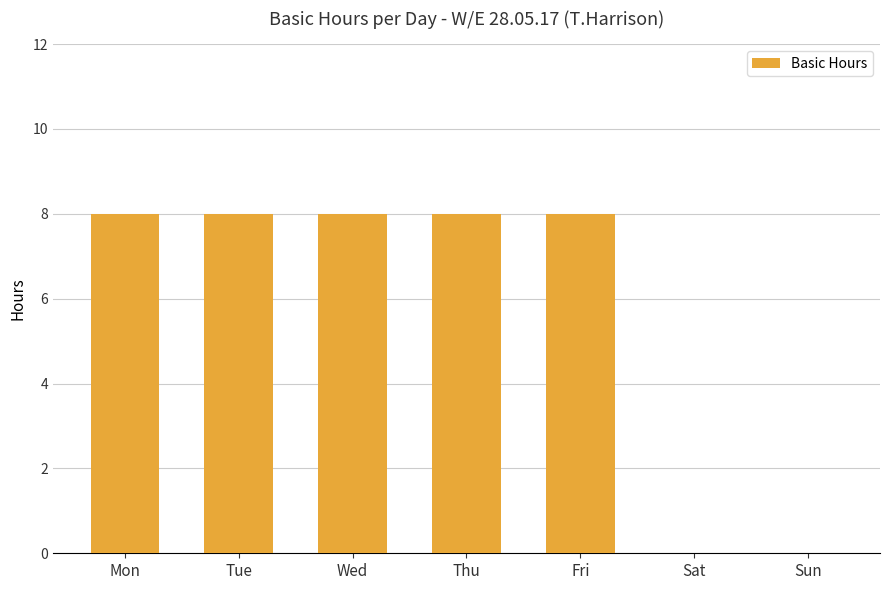

What is the greatest value displayed?

8